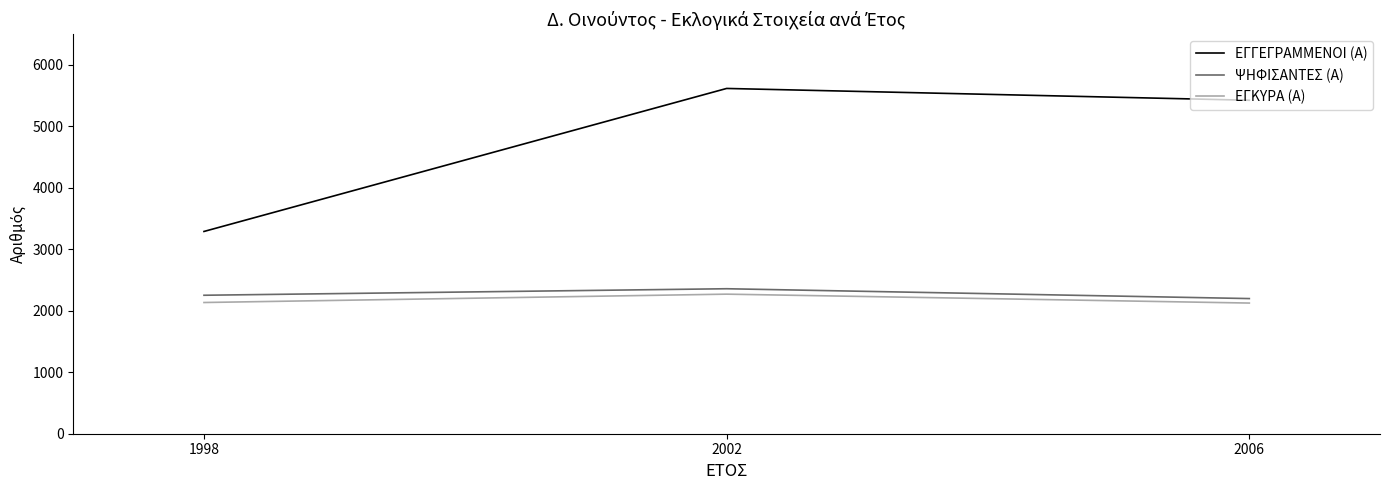

What are all the series names shown in the legend?

ΕΓΓΕΓΡΑΜΜΕΝΟΙ (Α), ΨΗΦΙΣΑΝΤΕΣ (Α), ΕΓΚΥΡΑ (Α)